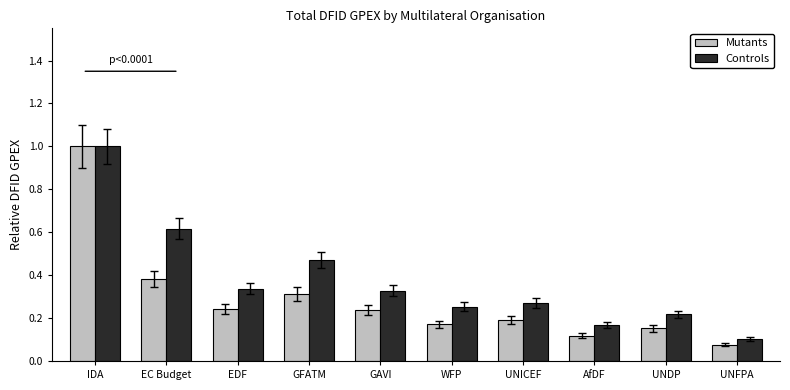

What is the maximum value shown in the chart?

1.0